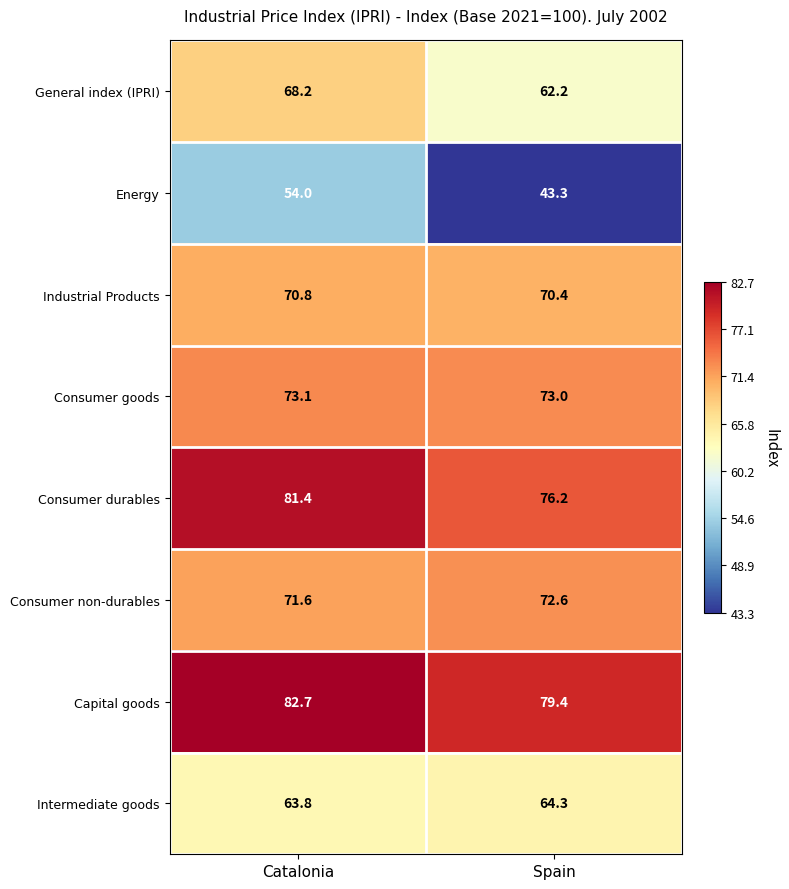

The value of Consumer durables at Catalonia is 24.6. True or false?

False